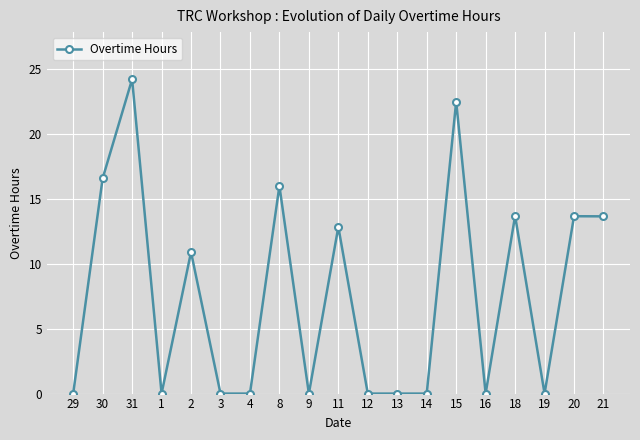

The chart shows a value of 18.6 at 20. True or false?

False